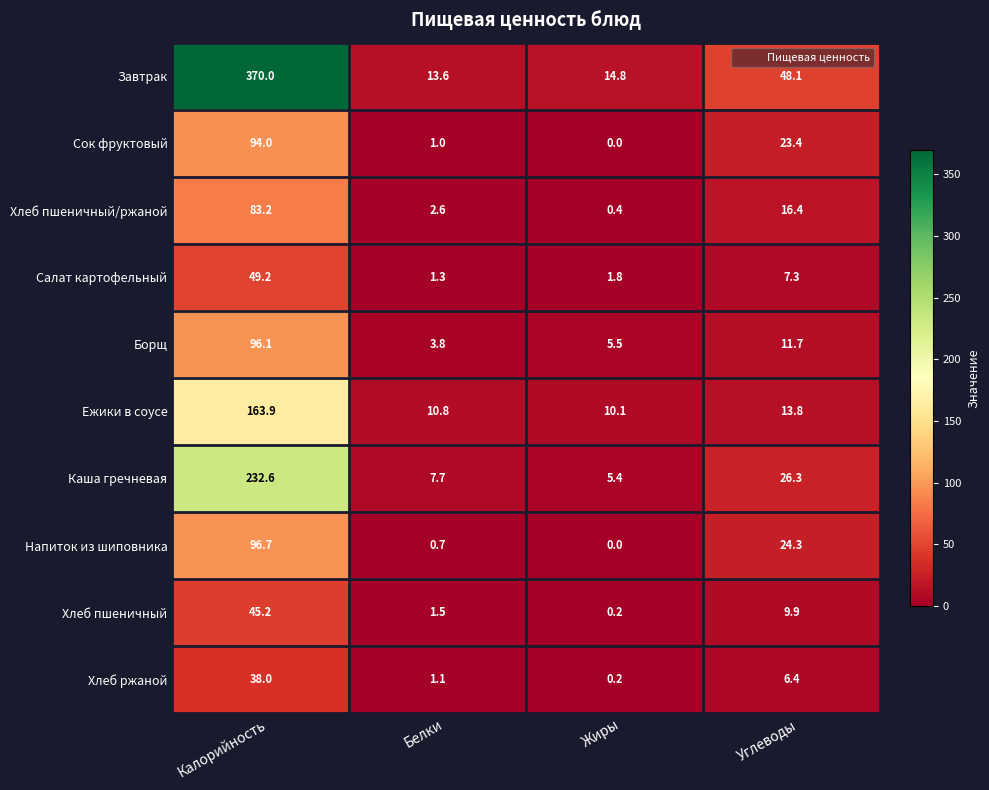

Is the value of Салат картофельный at Белки greater than the value of Ежики в соусе at Калорийность?

No